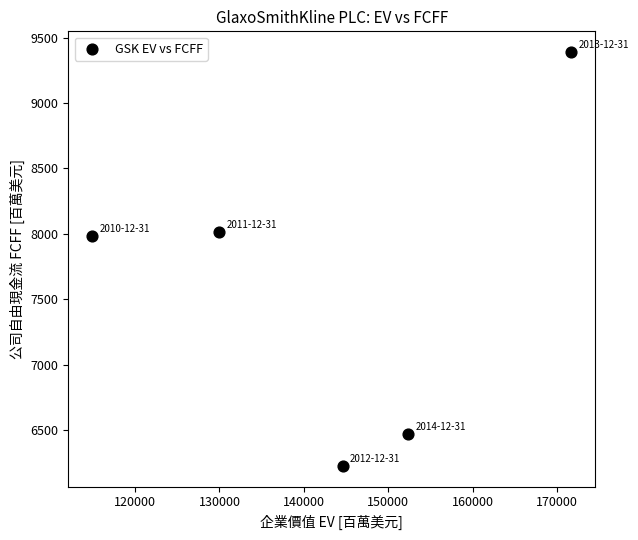

What is the range of Y values (max minus min)?

3163